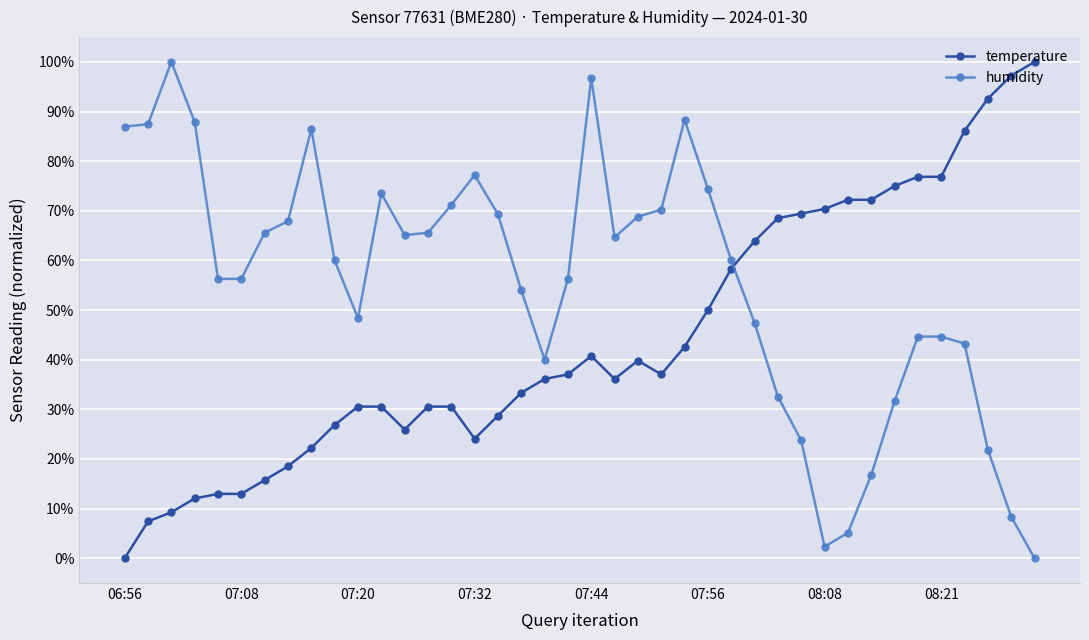

What are all the series names shown in the legend?

temperature, humidity